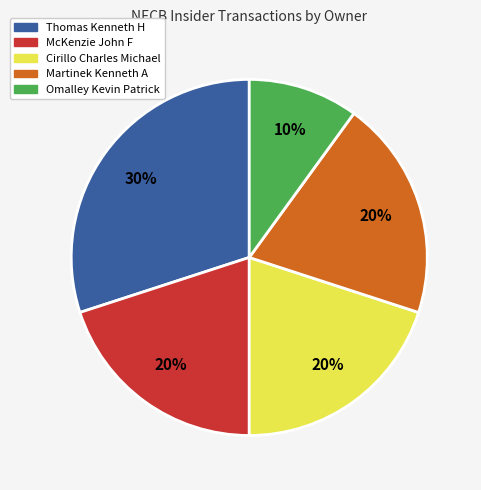

Is it true that McKenzie John F is 26% of the pie?

False